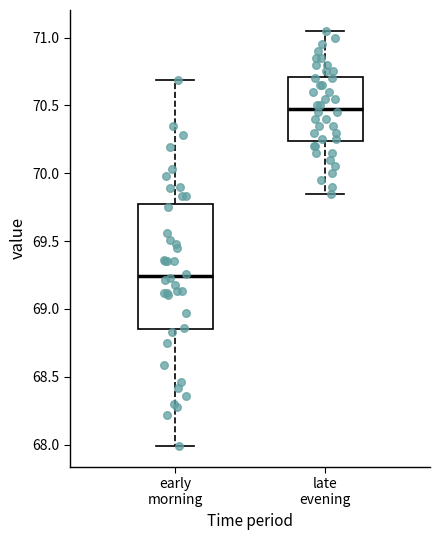

Comparing the boxes themselves (not the whiskers), which one is the tallest?

early morning